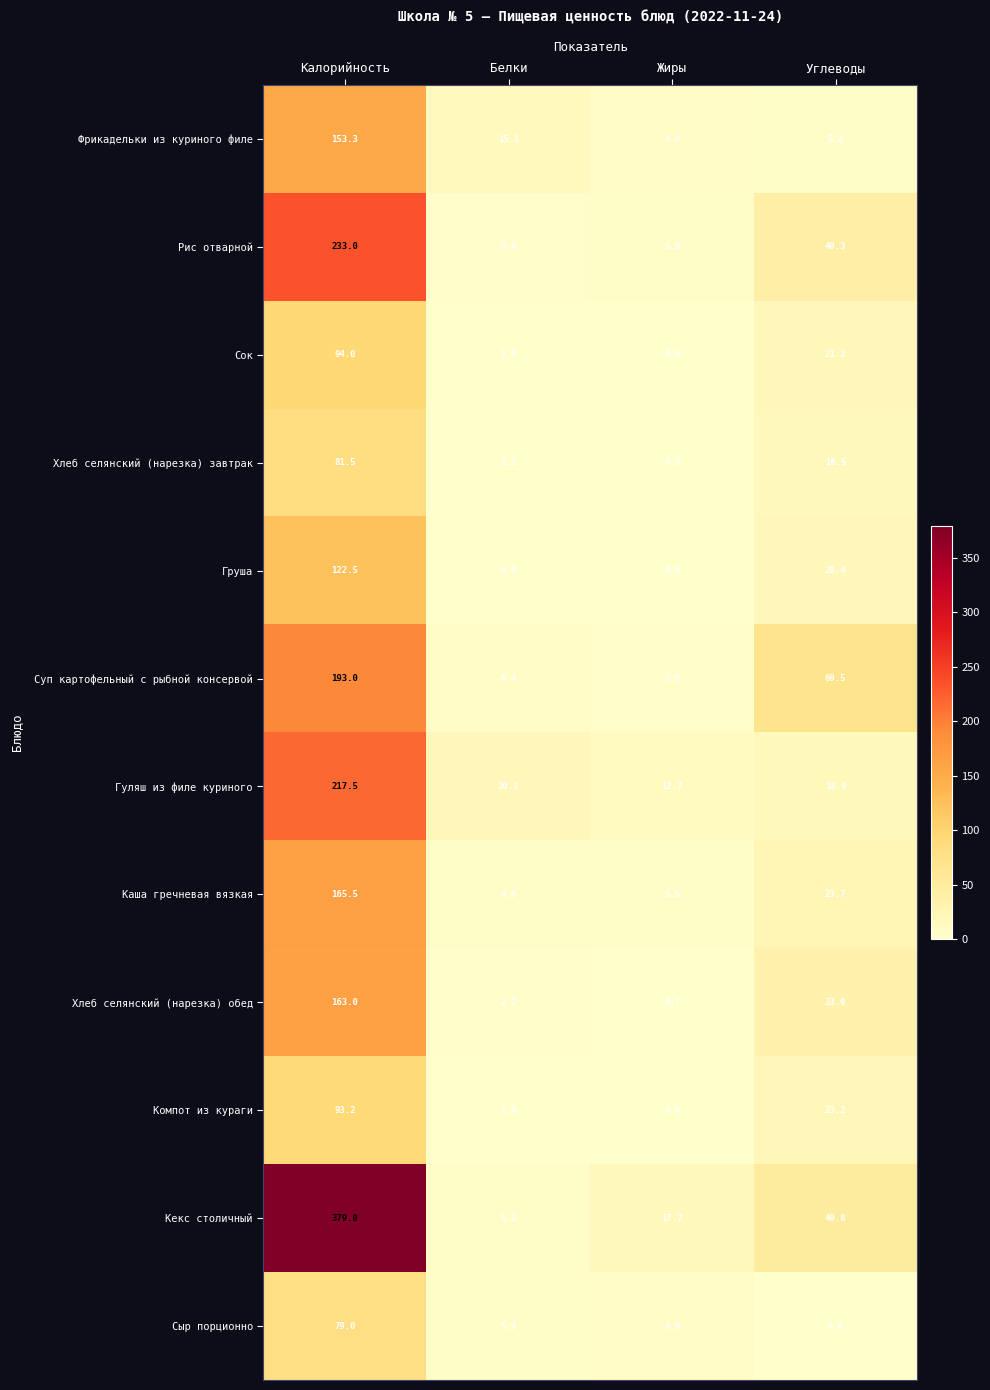

Between Калорийность and Жиры, which series saw the biggest shift?

Кекс столичный